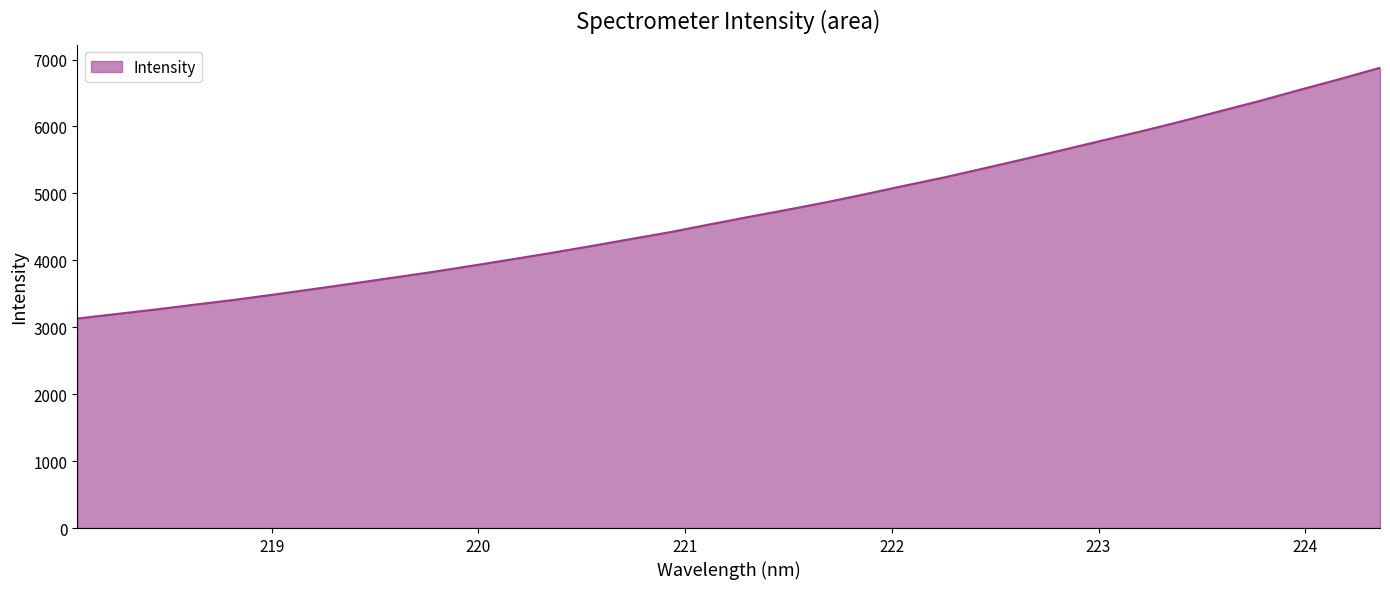

What is the greatest value displayed?

6876.4